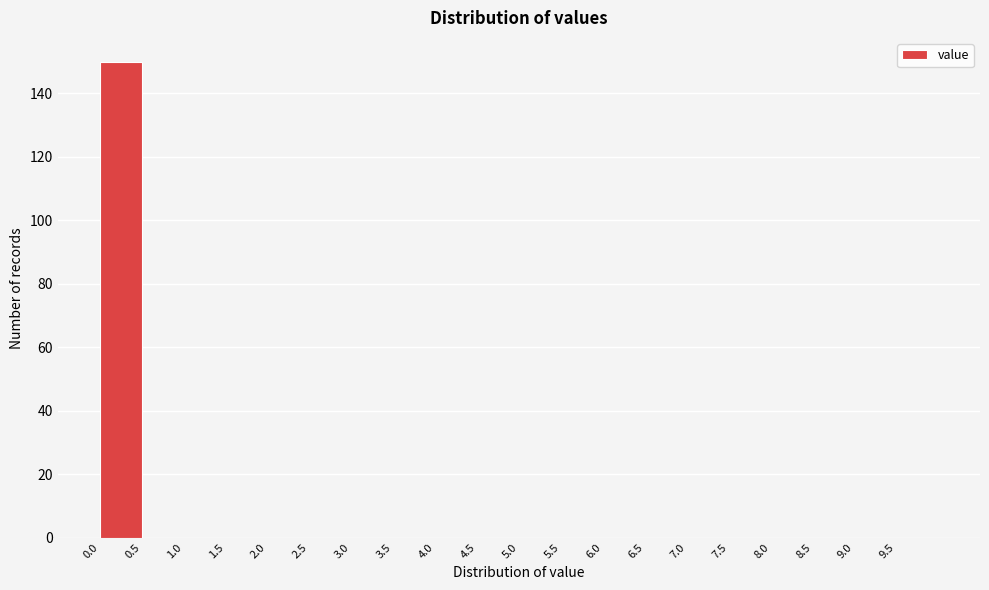

How tall is the bar that spans 0.0 to 0.5 on the x-axis? The values are not printed on the chart, so give them approximately, as read against the axis.

150